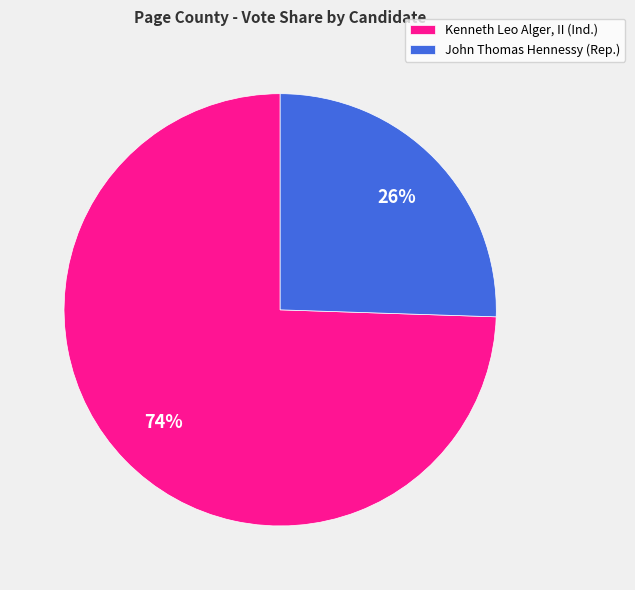

What is the smallest slice in the pie chart?

John Thomas Hennessy (Rep.)